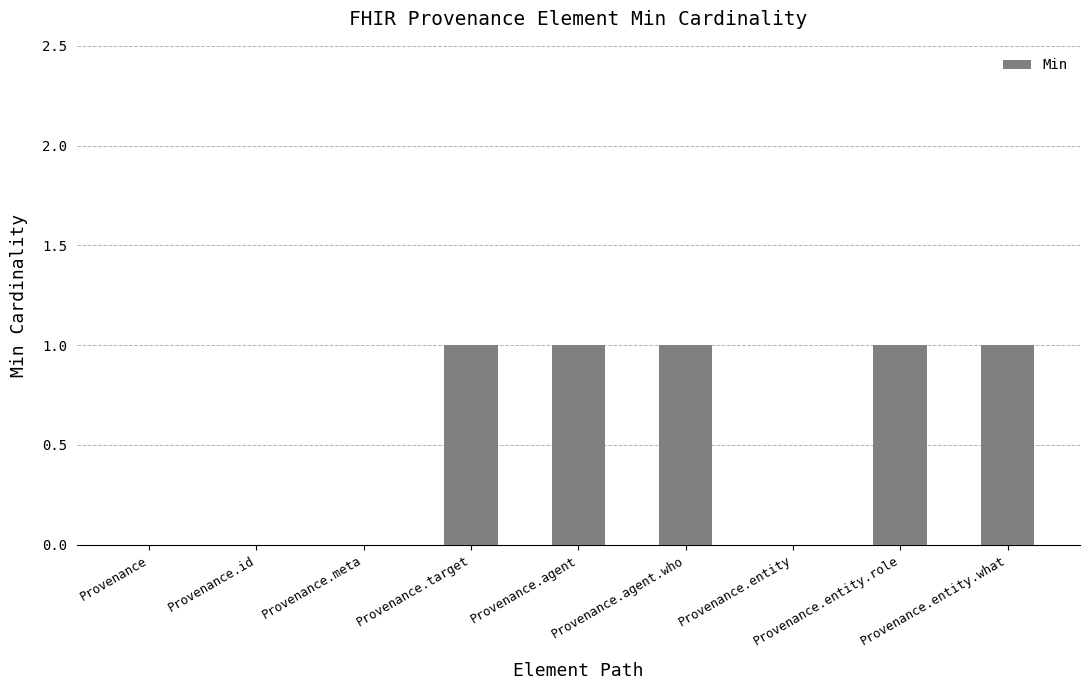

True or false: the data shows 0 at Provenance.id.

True